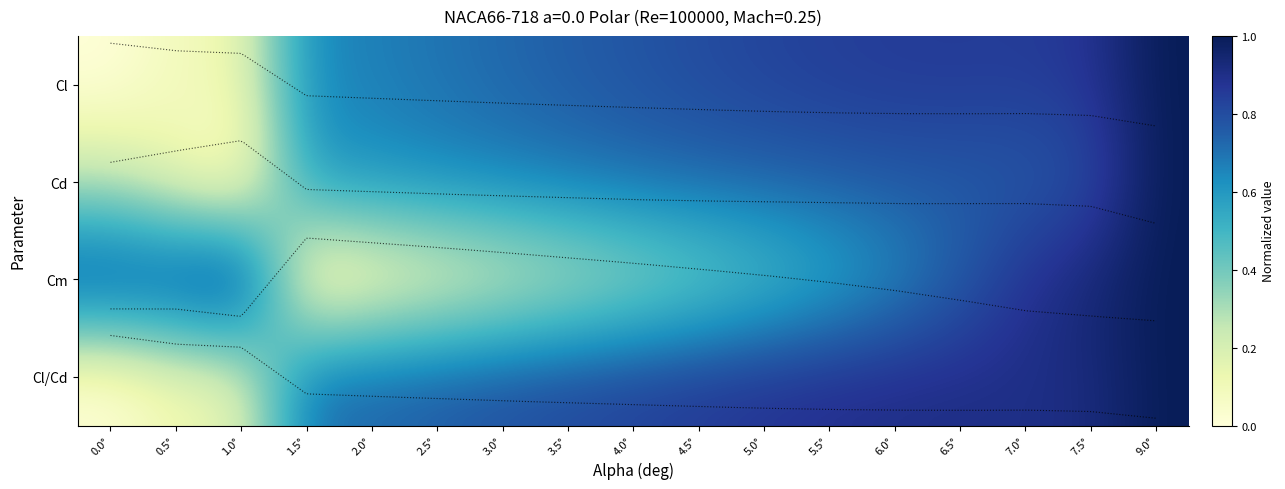

What is the maximum value for Cl/Cd?

1.0